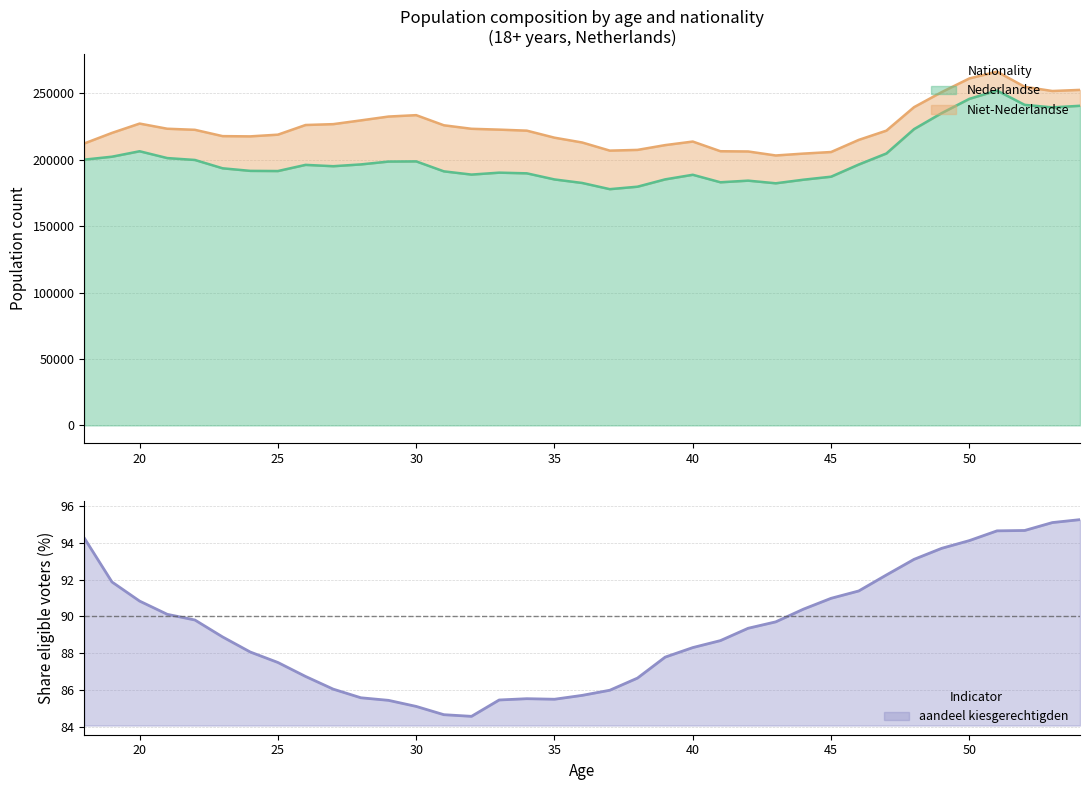

Which category has the lowest value across all series?

32